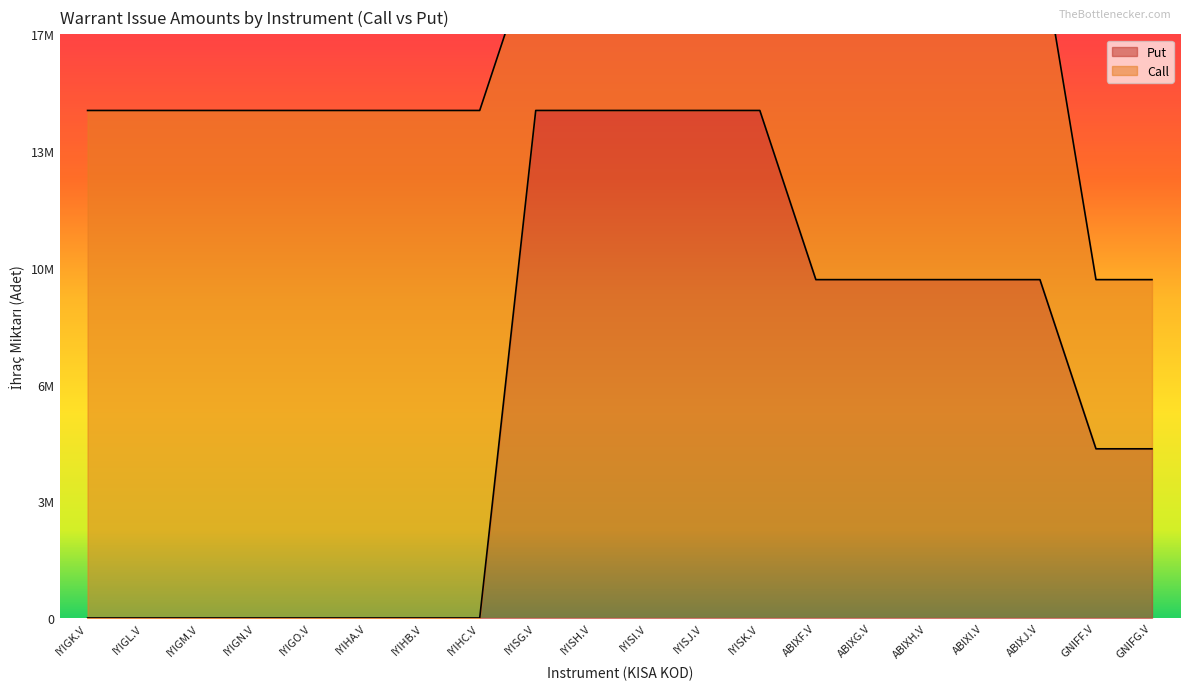

What is the change in value from IYIHC.V to ABIXH.V?

+10000000